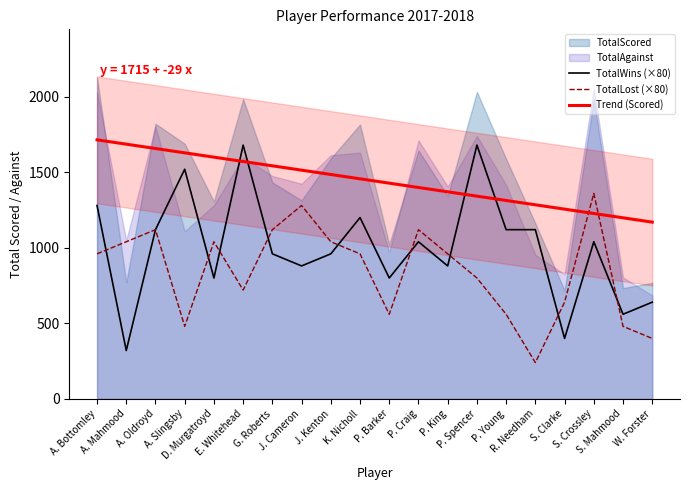

What is the maximum value for TotalLost (×80)?

1360